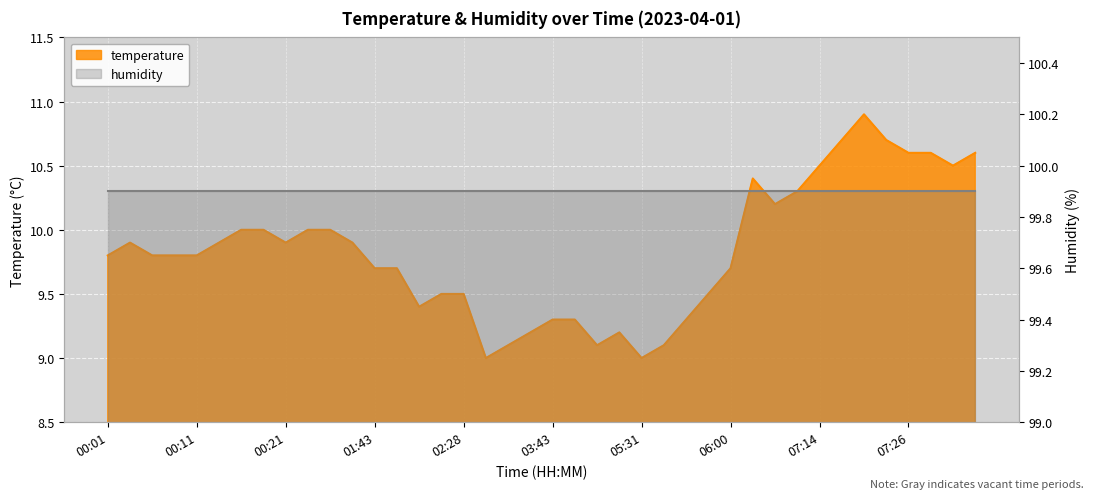

Reading right to left, transcribe all the data shown in this chart.

10.6	10.5	10.6	10.6	10.7	10.9	10.7	10.5	10.3	10.2	10.4	9.7	9.5	9.3	9.1	9.0	9.2	9.1	9.3	9.3	9.2	9.1	9.0	9.5	9.5	9.4	9.7	9.7	9.9	10.0	10.0	9.9	10.0	10.0	9.9	9.8	9.8	9.8	9.9	9.8